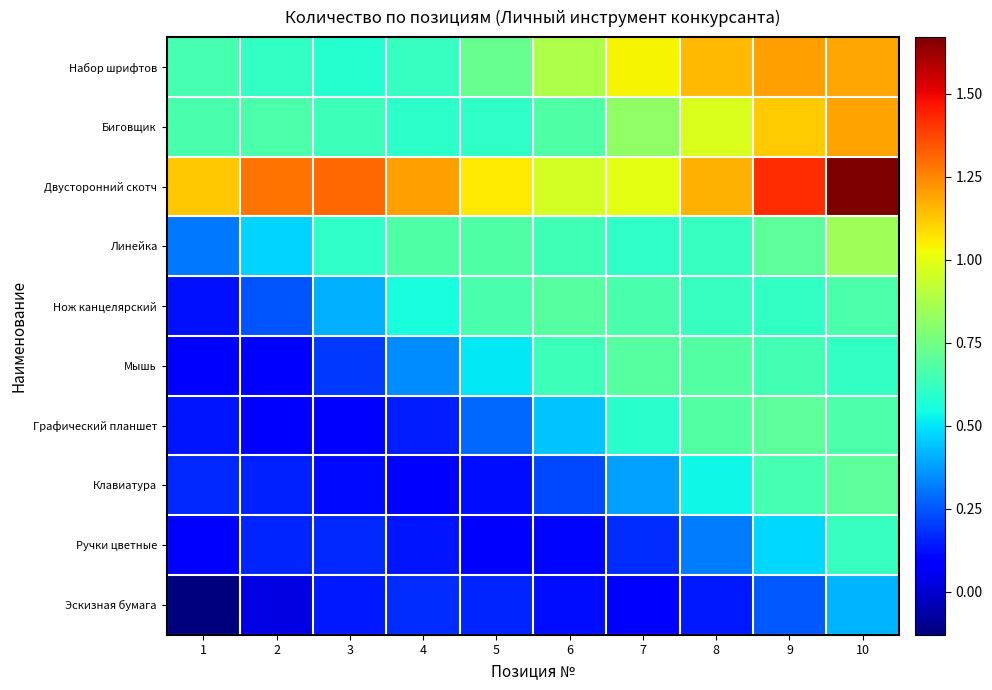

Reading left to right, what are all the values shown in this chart?

Эскизная бумага: 1=-0.1	2=0.0	3=0.1	4=0.2	5=0.2	6=0.1	7=0.1	8=0.1	9=0.3	10=0.4
Ручки цветные: 1=0.1	2=0.2	3=0.2	4=0.1	5=0.1	6=0.1	7=0.2	8=0.3	9=0.5	10=0.6
Клавиатура: 1=0.2	2=0.2	3=0.1	4=0.1	5=0.1	6=0.2	7=0.4	8=0.5	9=0.7	10=0.7
Графический планшет: 1=0.1	2=0.1	3=0.1	4=0.2	5=0.3	6=0.4	7=0.6	8=0.7	9=0.7	10=0.7
Мышь: 1=0.1	2=0.1	3=0.2	4=0.3	5=0.5	6=0.6	7=0.7	8=0.7	9=0.6	10=0.6
Нож канцелярский: 1=0.1	2=0.2	3=0.4	4=0.6	5=0.7	6=0.7	7=0.7	8=0.6	9=0.6	10=0.7
Линейка: 1=0.3	2=0.5	3=0.6	4=0.7	5=0.7	6=0.6	7=0.6	8=0.6	9=0.7	10=0.9
Двусторонний скотч: 1=1.1	2=1.3	3=1.3	4=1.2	5=1.1	6=1.0	7=1.0	8=1.2	9=1.4	10=1.7
Биговщик: 1=0.7	2=0.7	3=0.6	4=0.6	5=0.6	6=0.7	7=0.8	8=1.0	9=1.1	10=1.2
Набор шрифтов: 1=0.7	2=0.6	3=0.6	4=0.6	5=0.7	6=0.9	7=1.0	8=1.2	9=1.2	10=1.2